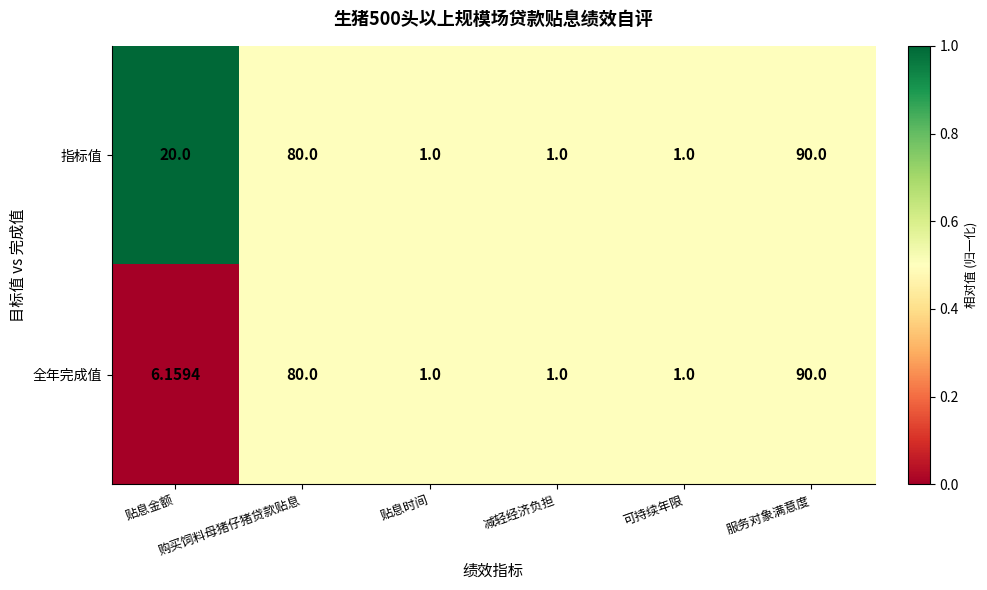

Which series changed the most between 贴息金额 and 服务对象满意度?

全年完成值